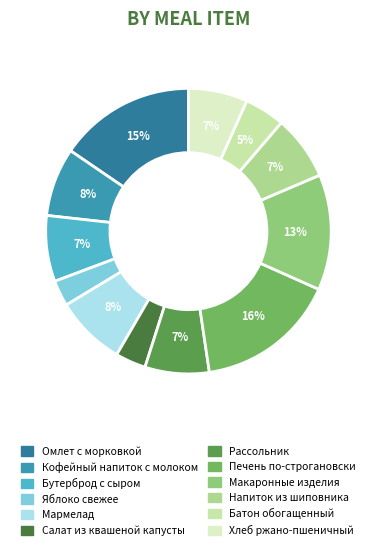

Count the number of slices in the pie.

12